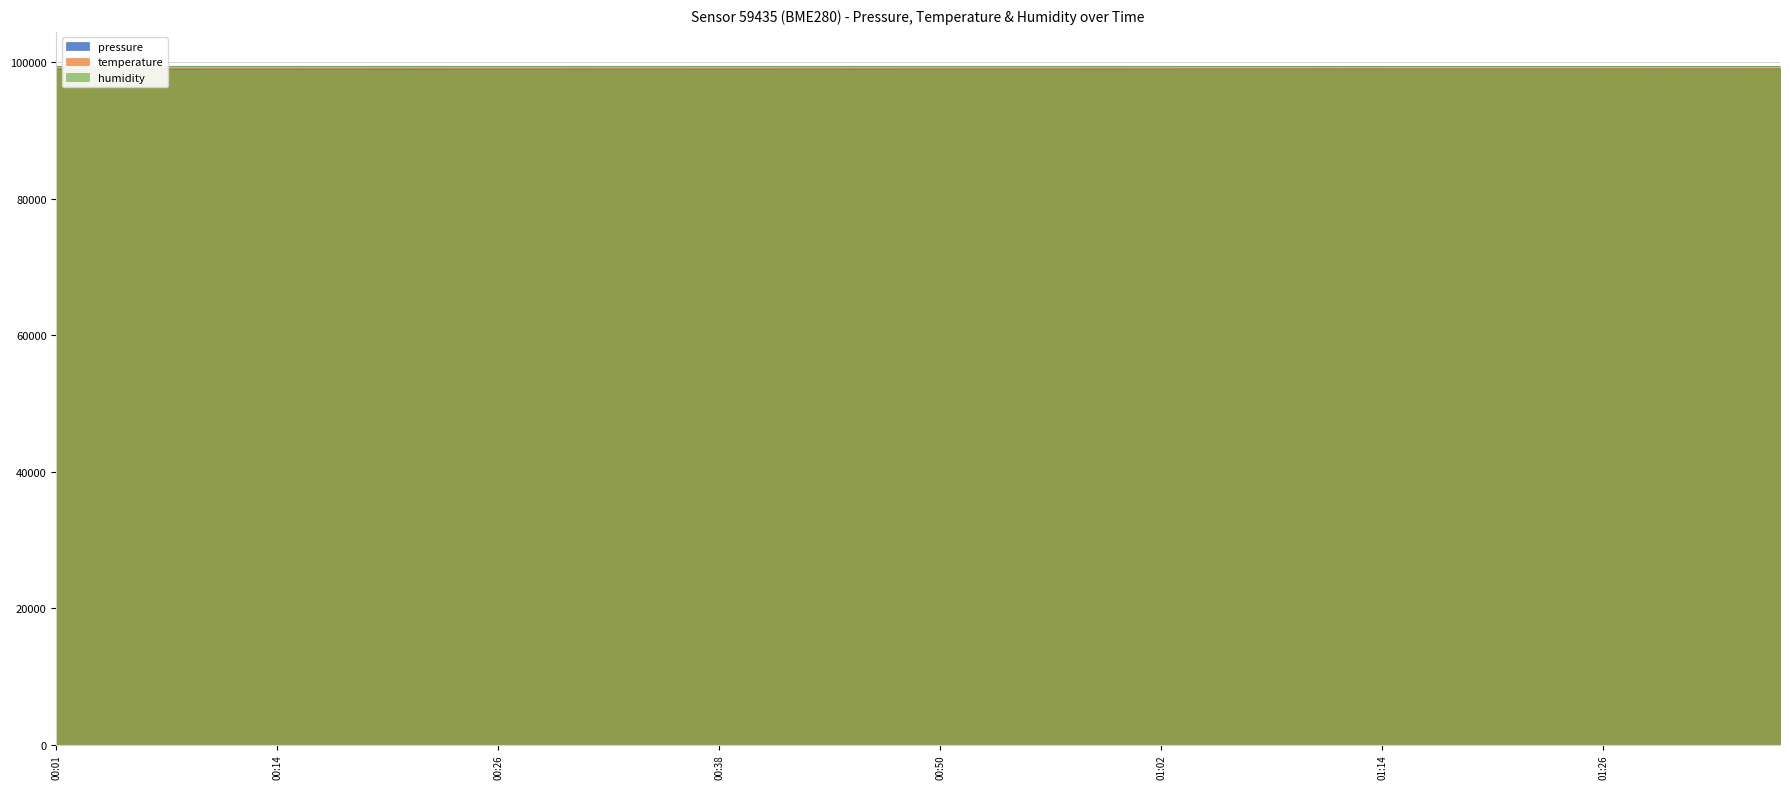

Does the chart display data point markers on the line(s)?

No